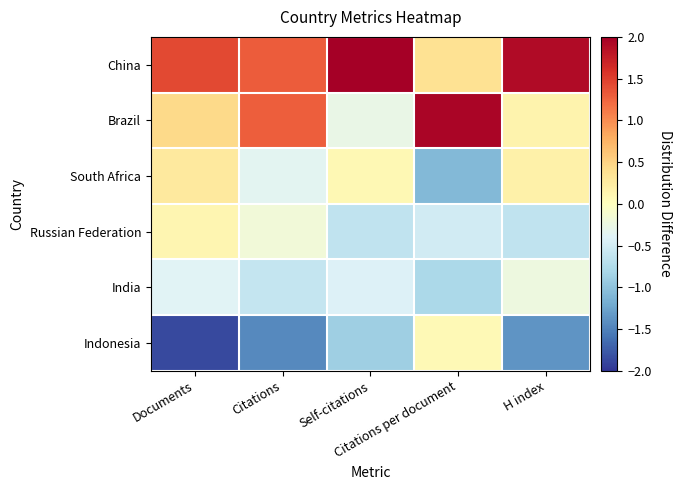

What is the maximum value shown in the chart?

2.1